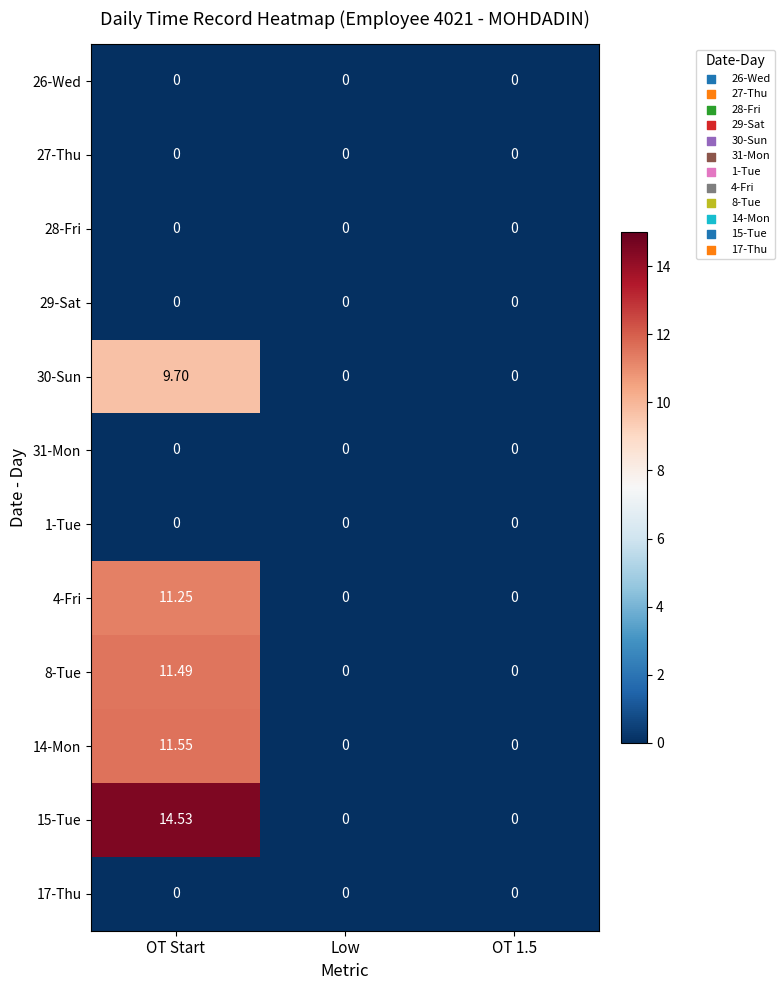

Which category has the highest value across all series?

OT Start